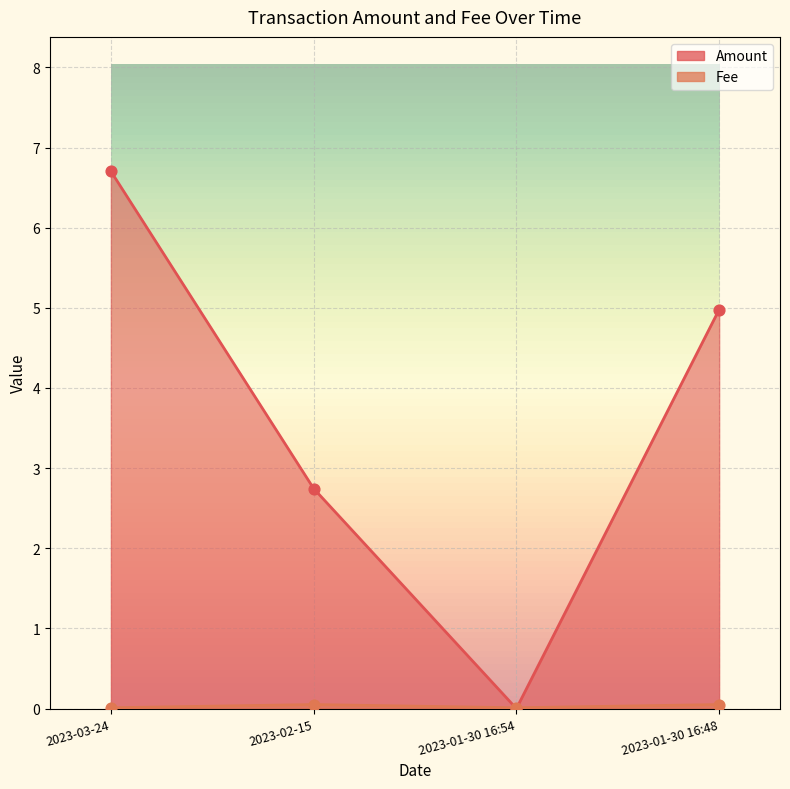

Which series reaches the minimum Y coordinate?

Amount